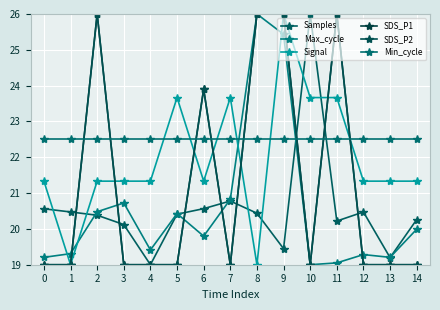

Between 5 and 1, which is larger?

1